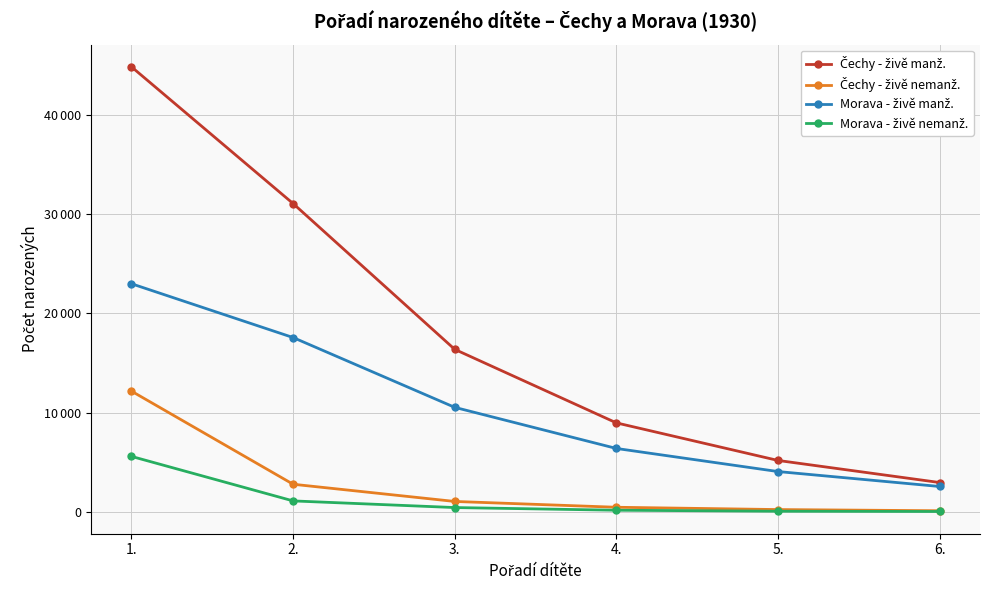

Is this an area chart (filled region under the line)?

No